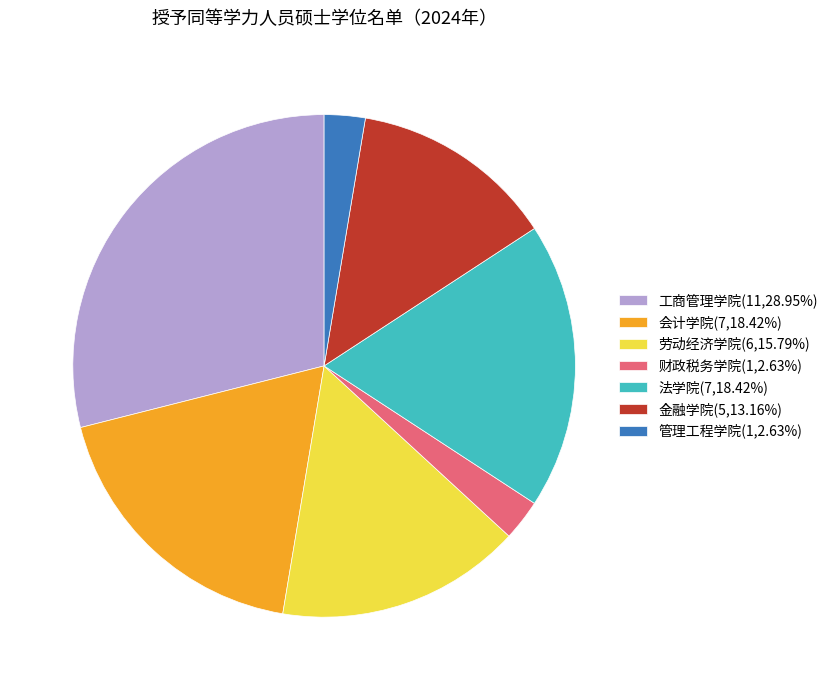

Is it true that 劳动经济学院 is 16% of the pie?

True